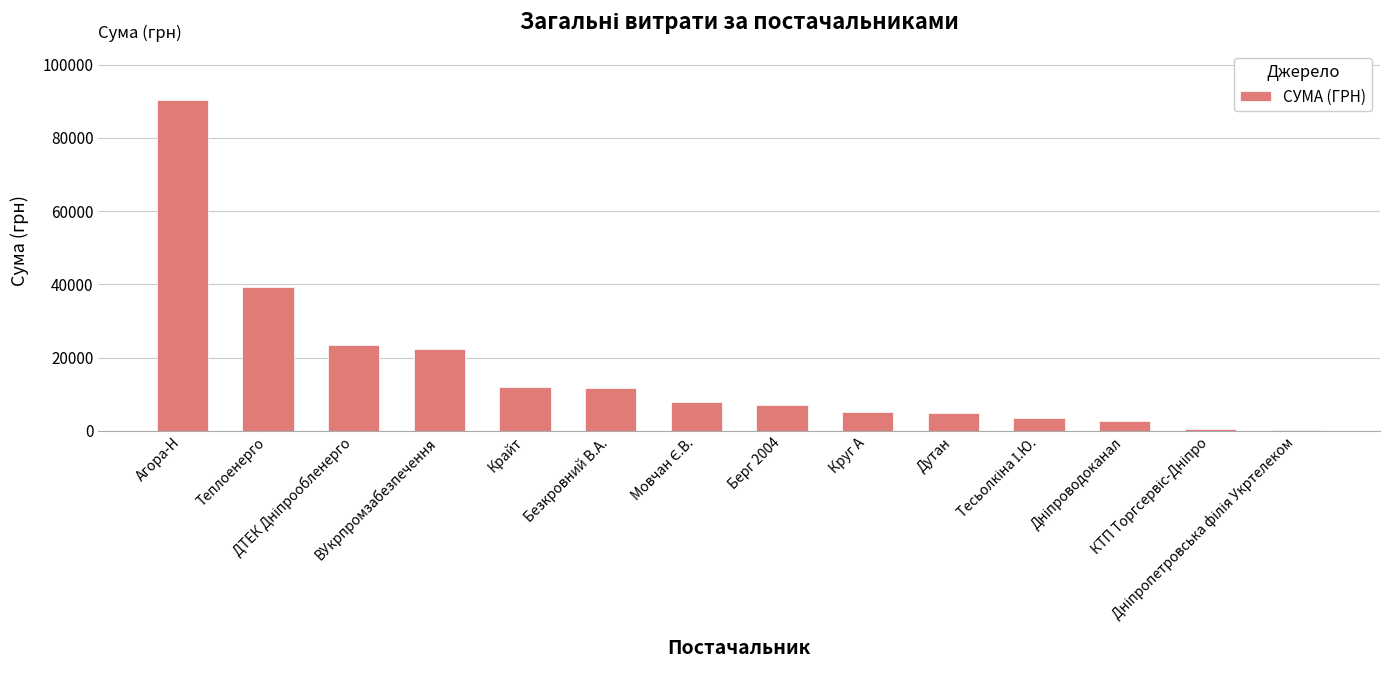

Rank the categories by value from highest to lowest.

Агора-Н, Теплоенерго, ДТЕК Дніпрообленерго, ВУкрпромзабезпечення, Крайт, Безкровний В.А., Мовчан Є.В., Берг 2004, Круг А, Дутан, Тесьолкіна І.Ю., Дніпроводоканал, КТП Торгсервіс-Дніпро, Дніпропетровська філія Укртелеком